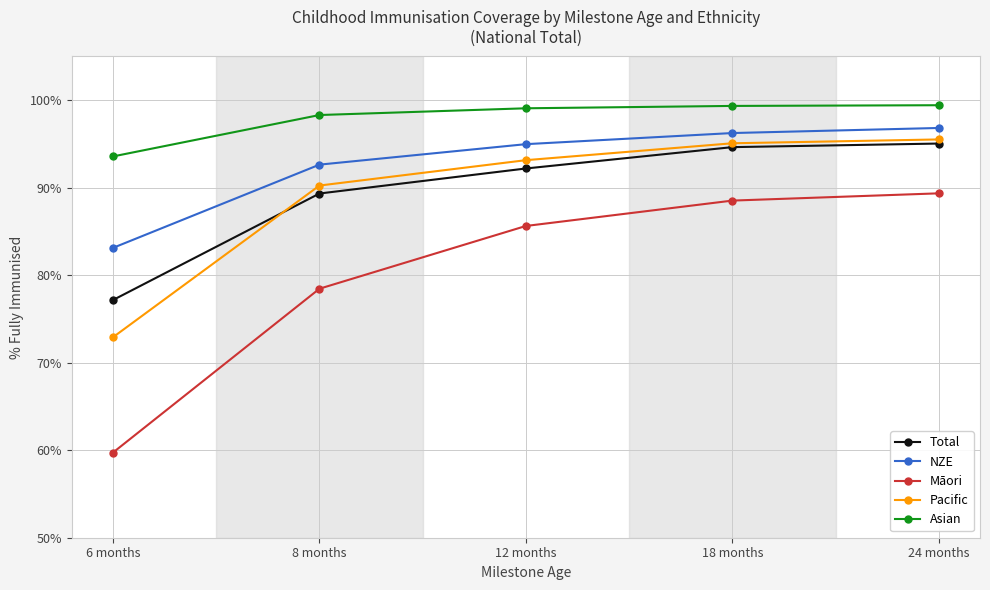

Rank the series at 18 months from lowest to highest value.

Māori, Total, Pacific, NZE, Asian